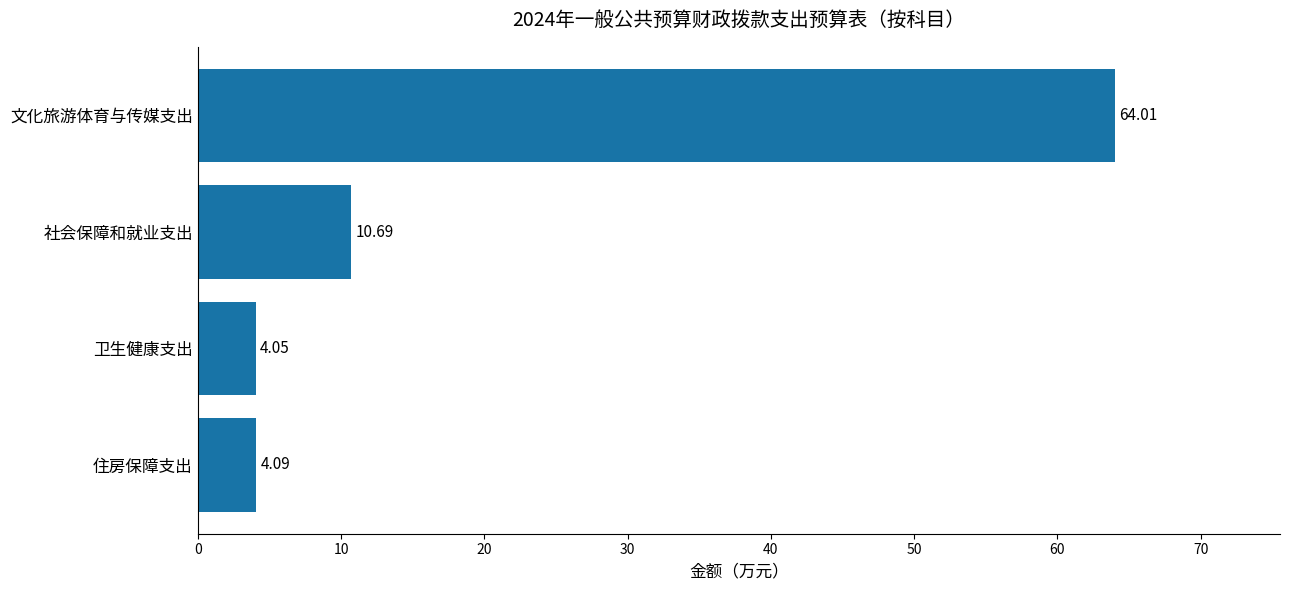

Which label corresponds to the largest value in the chart?

文化旅游体育与传媒支出